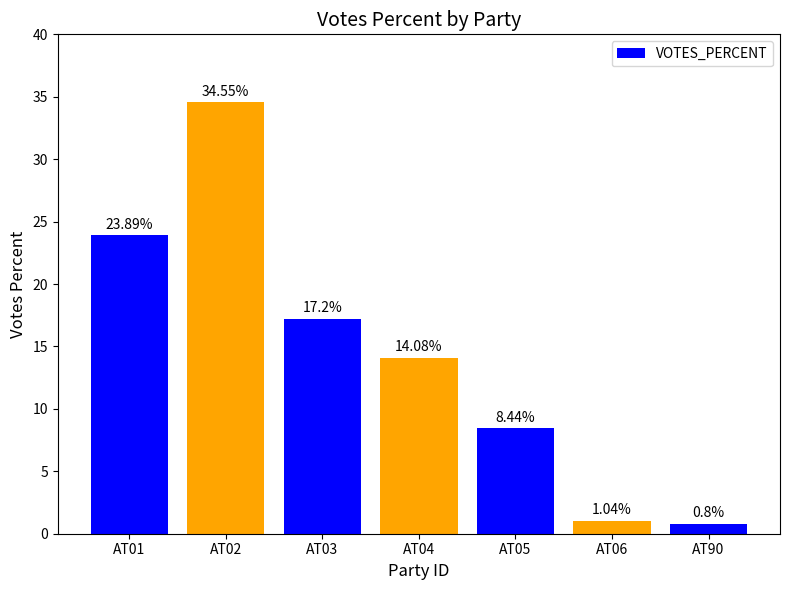

At which label does the data first exceed 14?

AT01